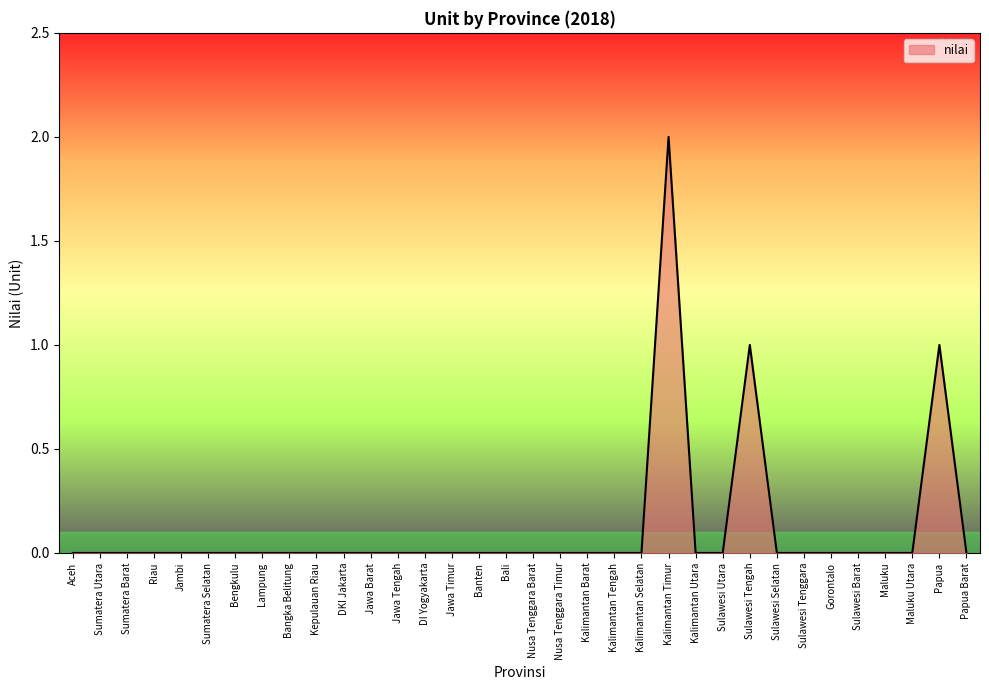

Count the number of categories in the chart.

34